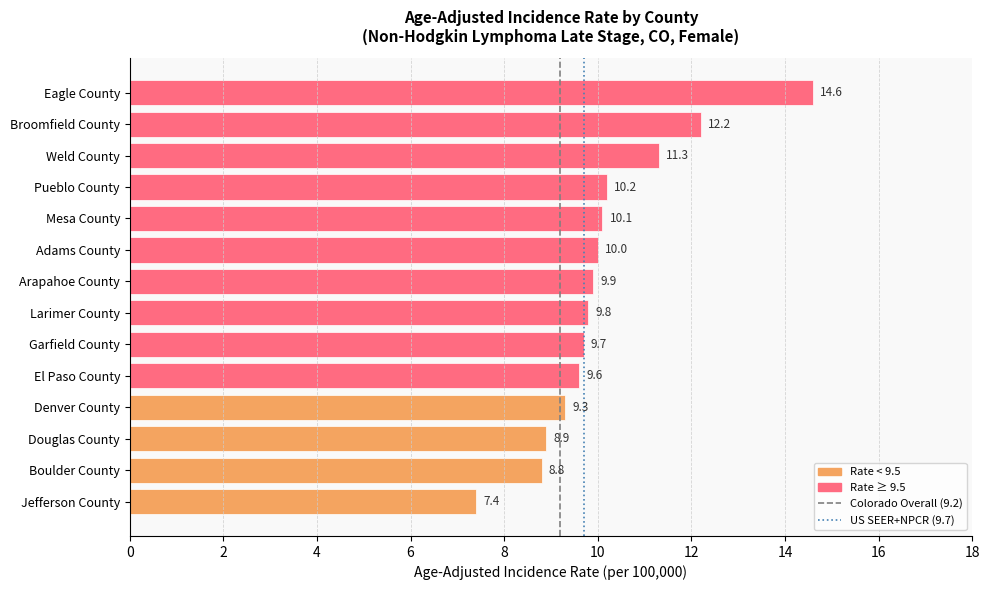

Reading bottom to top, transcribe all the data shown in this chart.

7.4	8.8	8.9	9.3	9.6	9.7	9.8	9.9	10.0	10.1	10.2	11.3	12.2	14.6